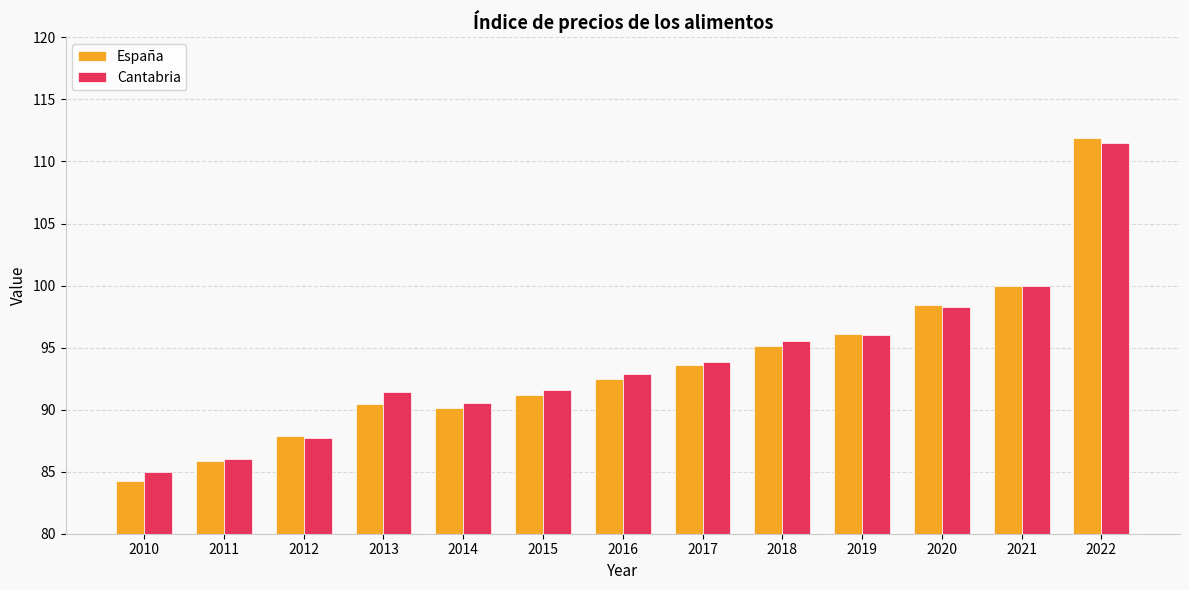

What is the approximate value of Cantabria at 2010?

85.0